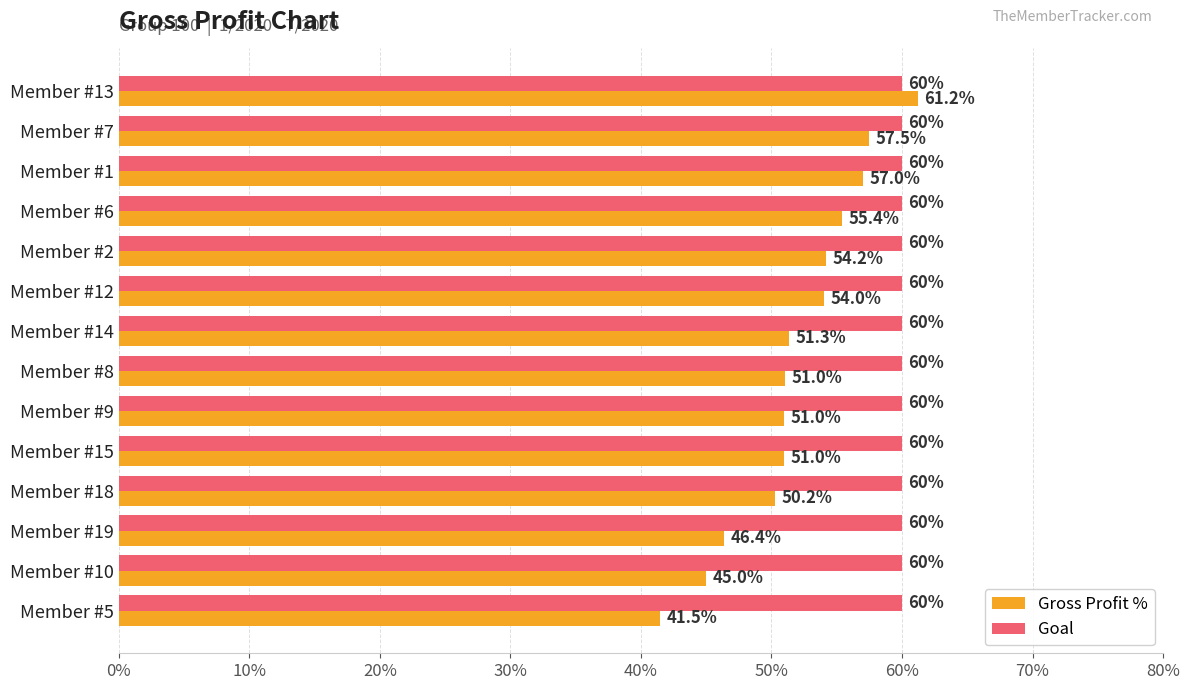

What are all the series names shown in the legend?

Gross Profit %, Goal